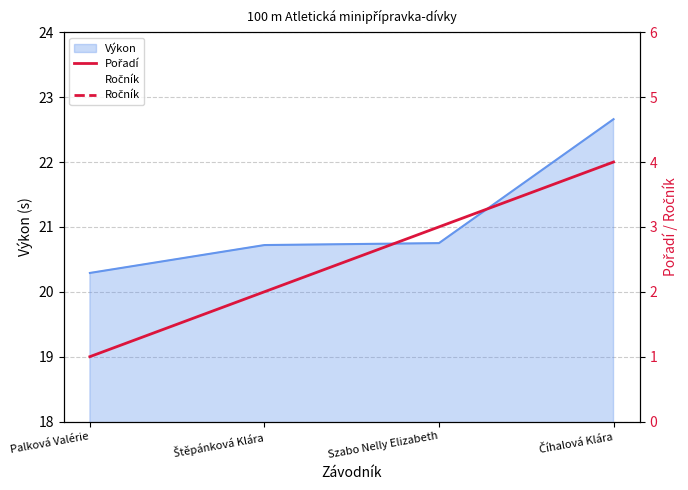

True or false: Pořadí has a value of 1 at Palková Valérie.

False